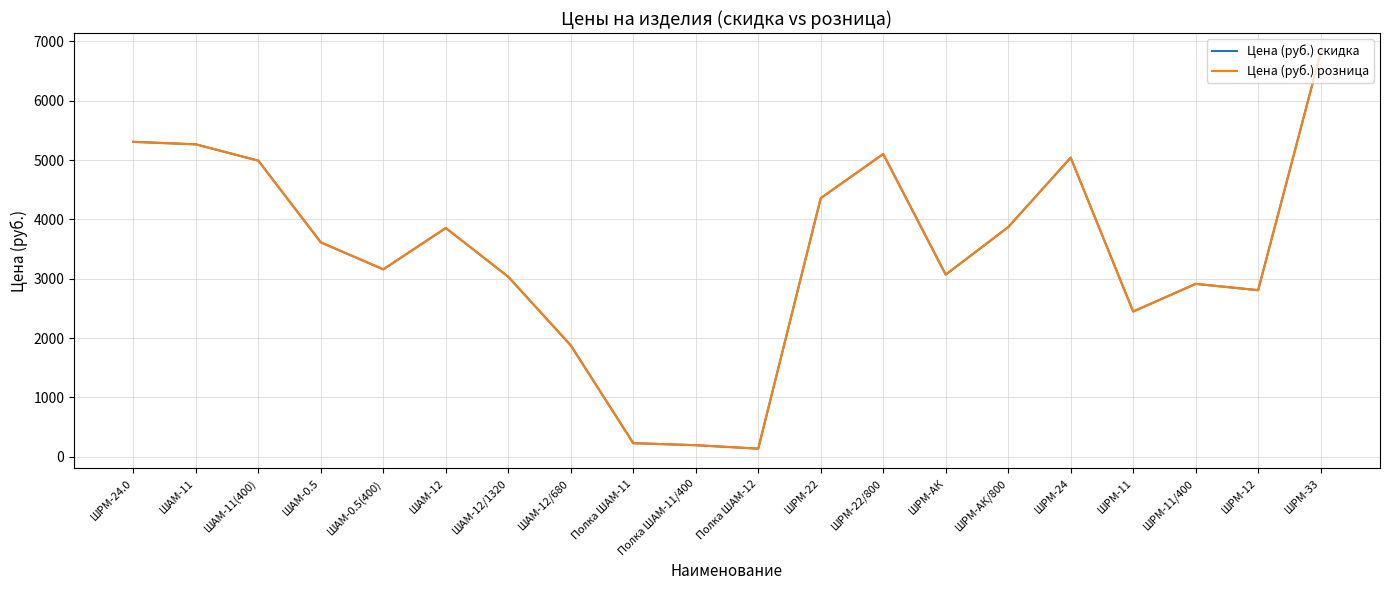

Does the chart display data point markers on the line(s)?

No